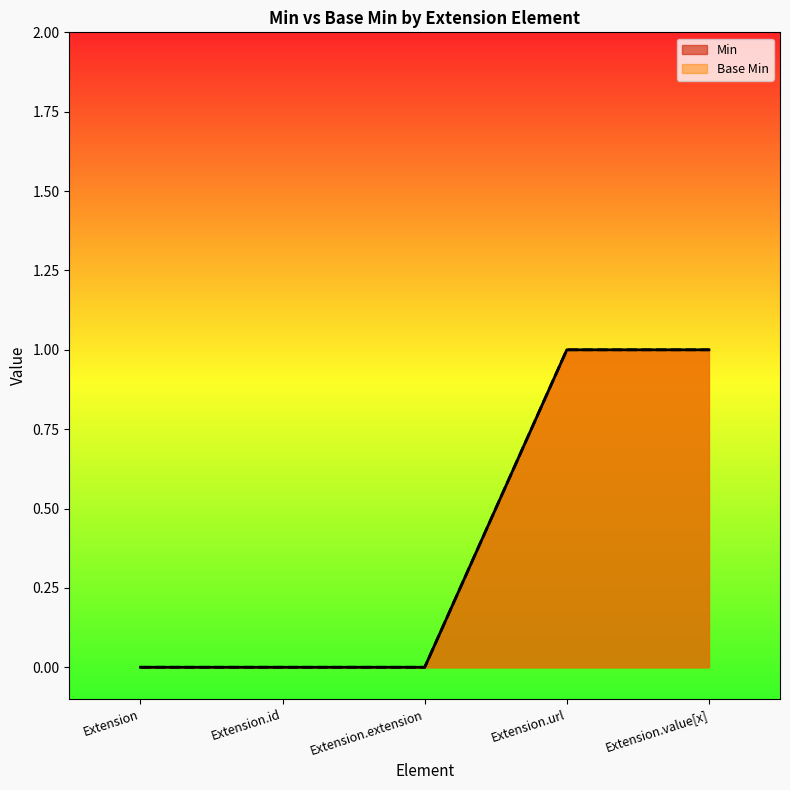

How many lines are shown in the chart?

2